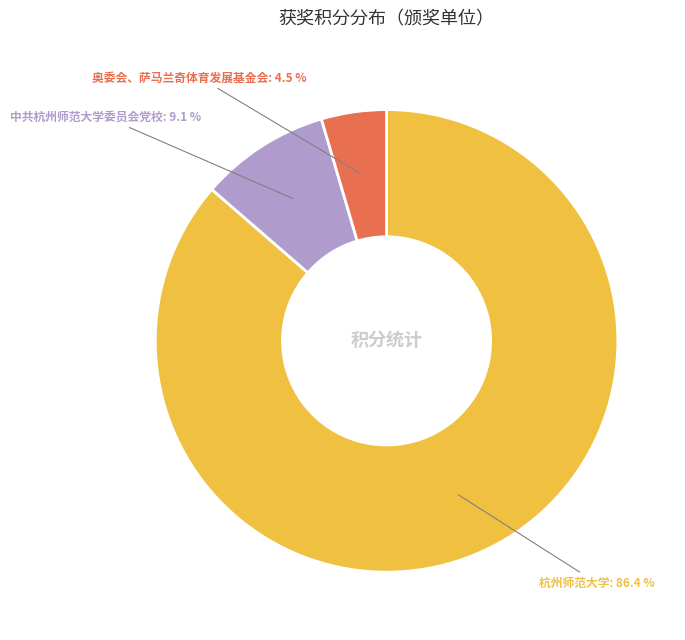

Does any single category account for the majority?

Yes